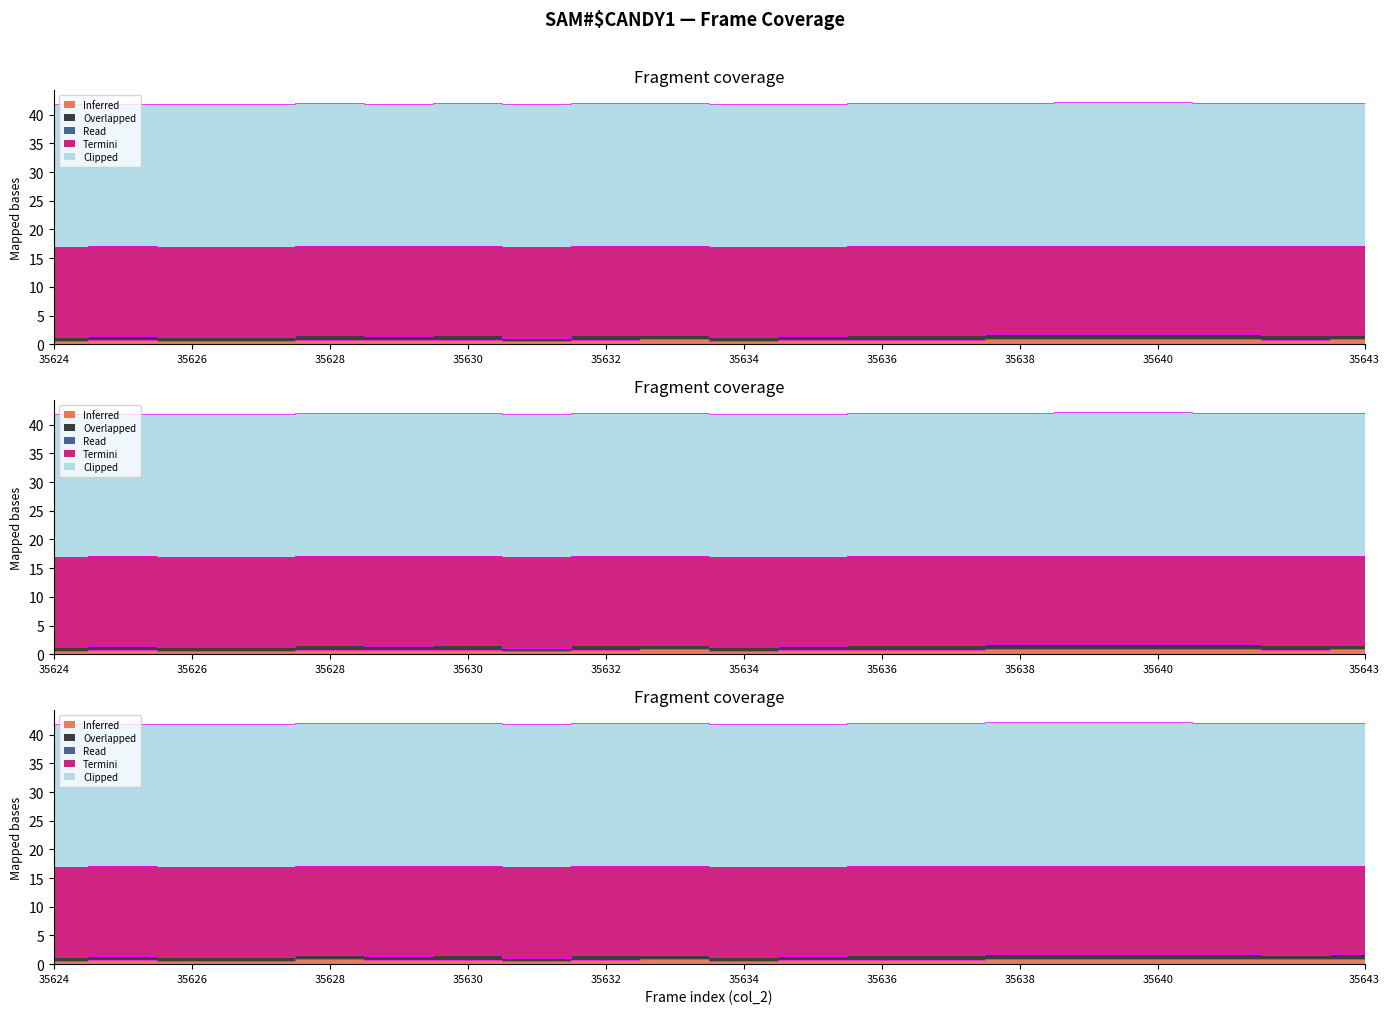

How many categories are shown in the chart?

20